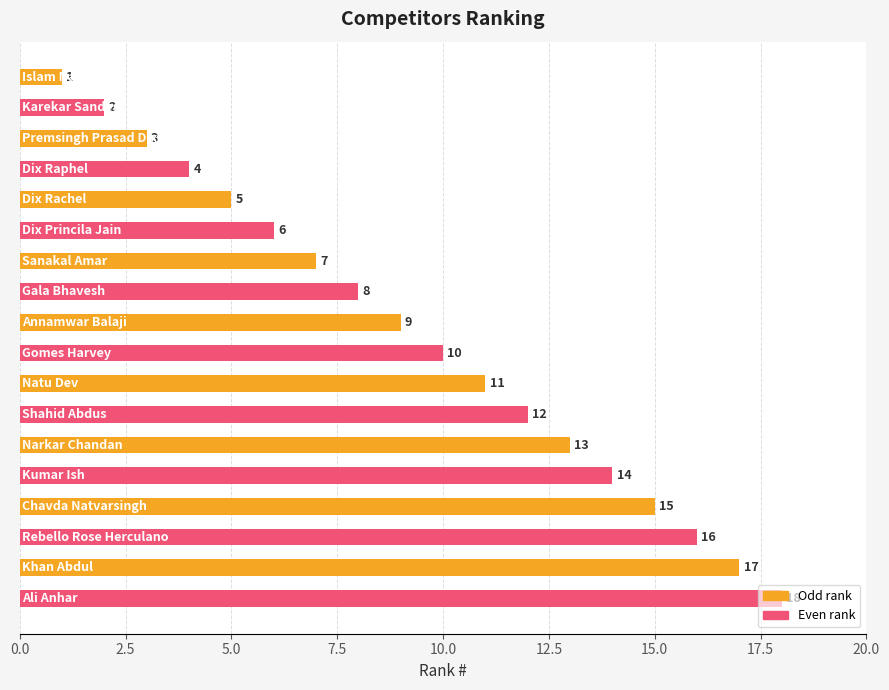

What is the value of the 1st bar from the top?

1